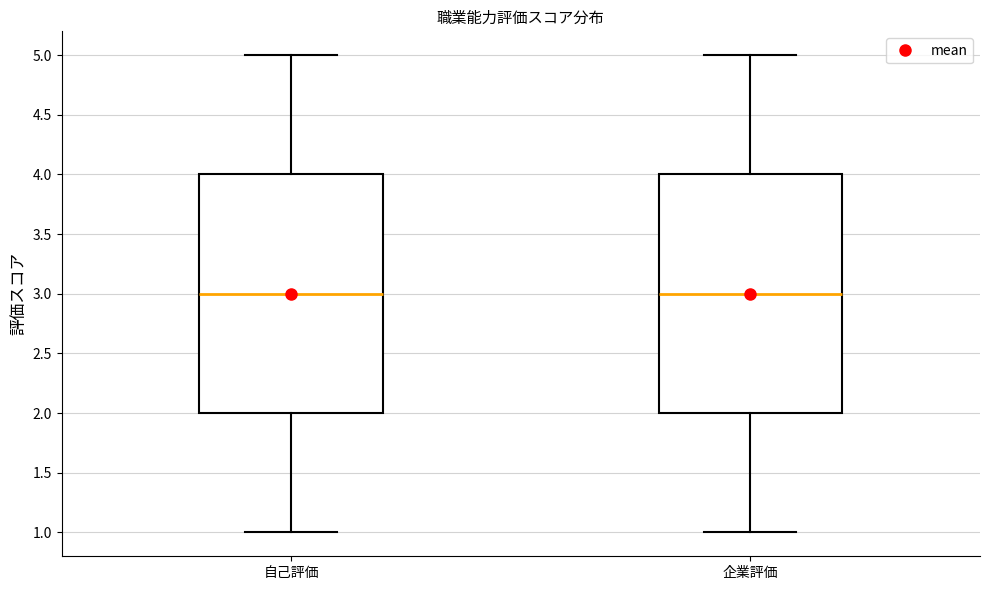

Reading left to right, transcribe this box plot: for each box, give where its median line is, the range the box spans, and where its two whiskers end, as read against the y-axis. The values are not printed on the chart, so give them approximately, as read against the axis.

自己評価: median 3, box 2 to 4, whiskers 1 to 5
企業評価: median 3, box 2 to 4, whiskers 1 to 5